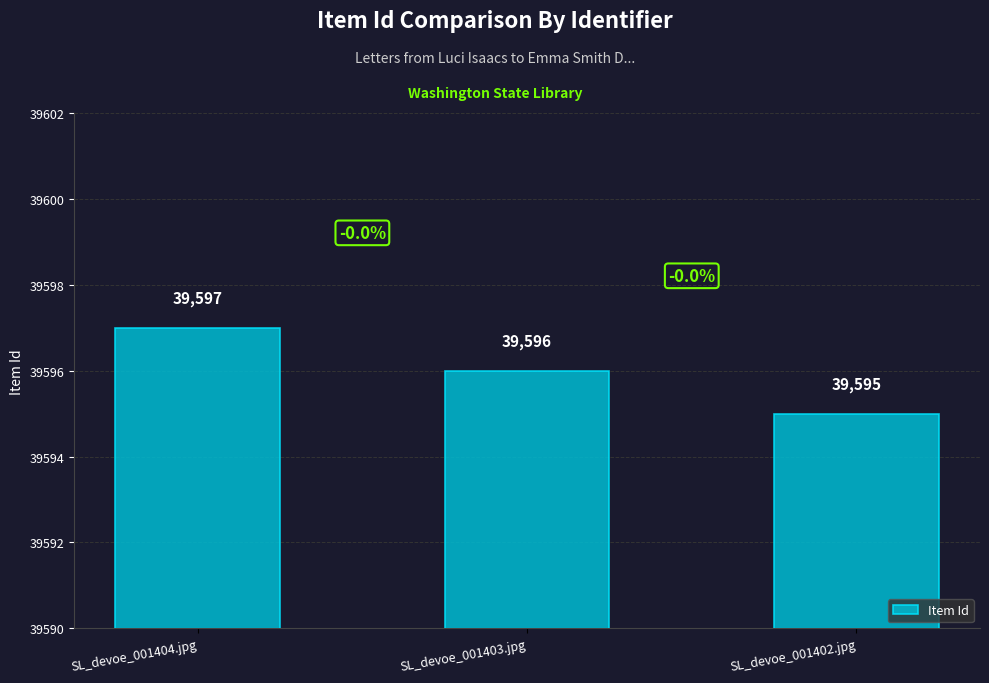

The chart shows a value of 15302 at SL_devoe_001404.jpg. True or false?

False